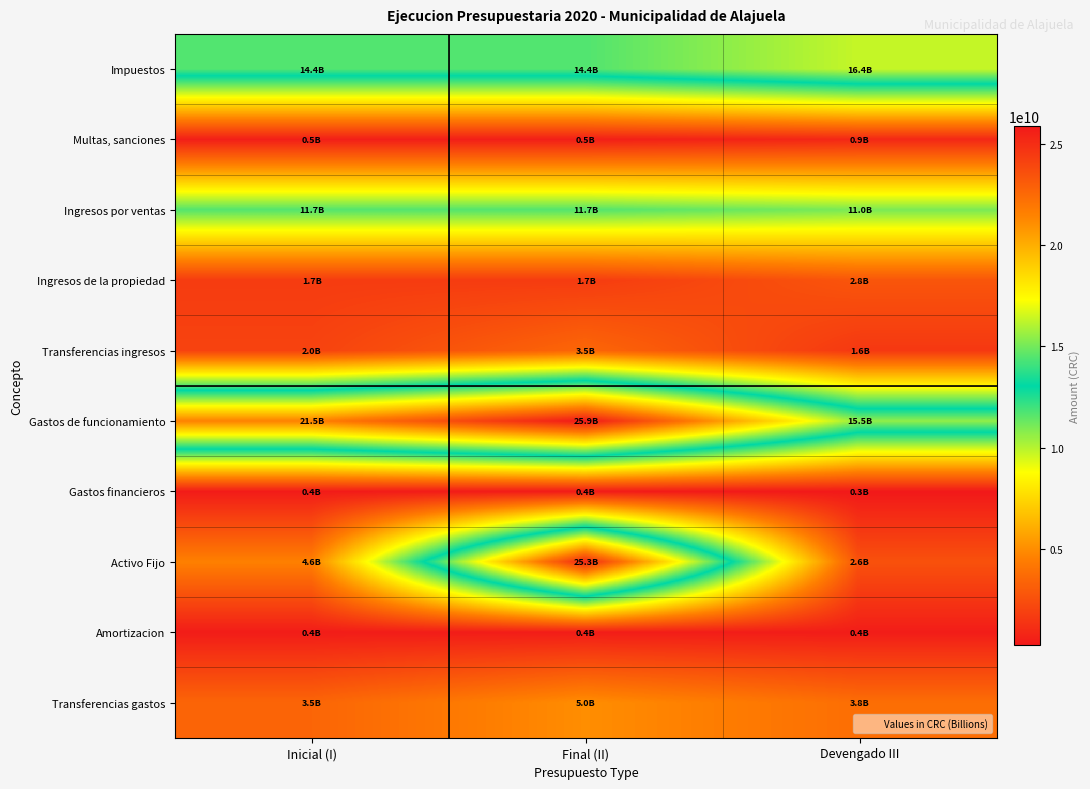

What is the spread (max minus min) of values at Devengado III?

16087368039.2